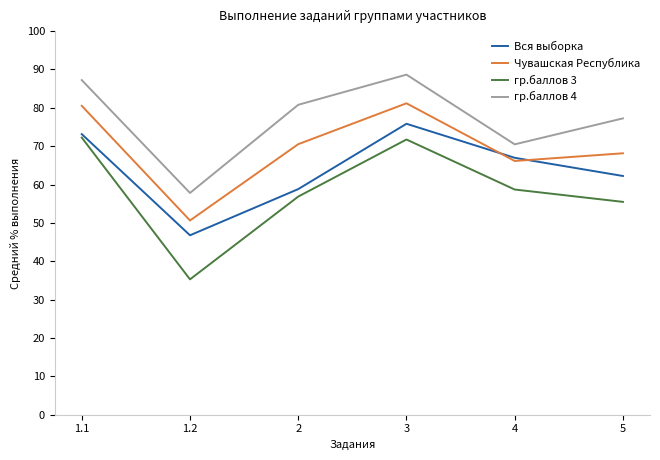

Between 2 and 3, which series saw the biggest shift?

Вся выборка